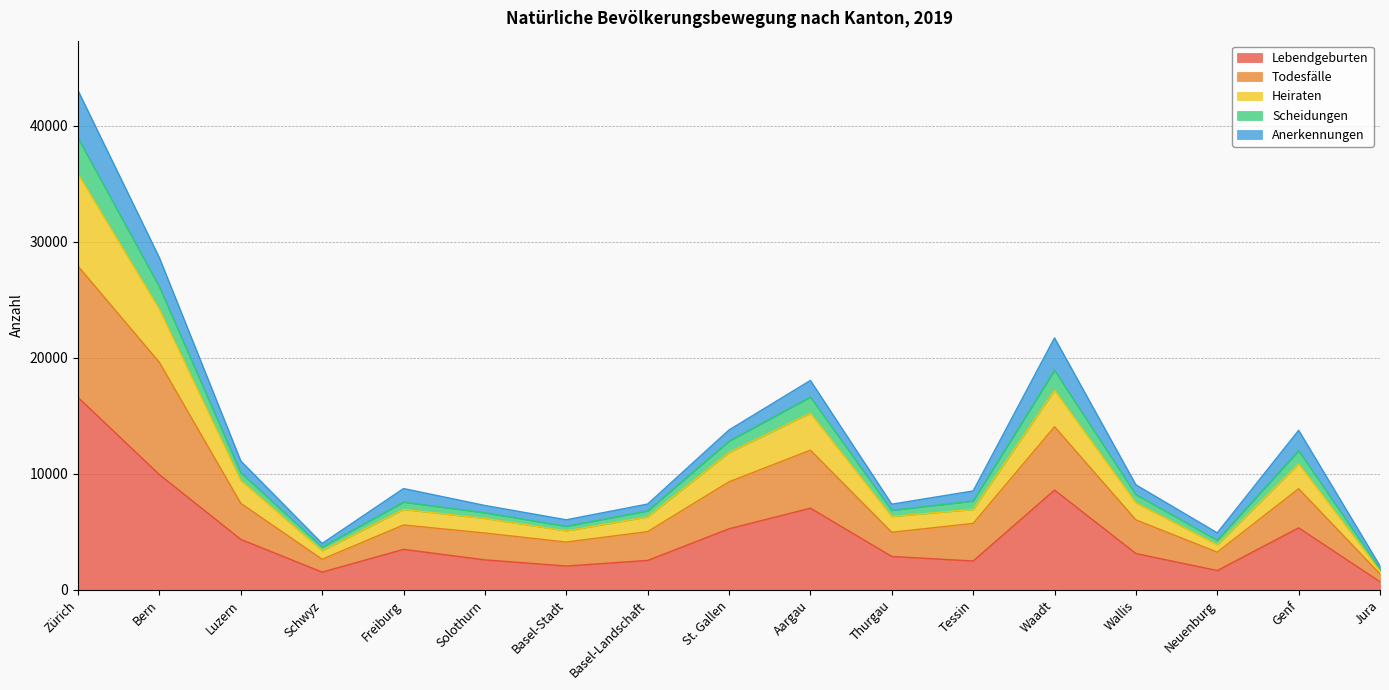

What is the total value across all series at Waadt?

21714